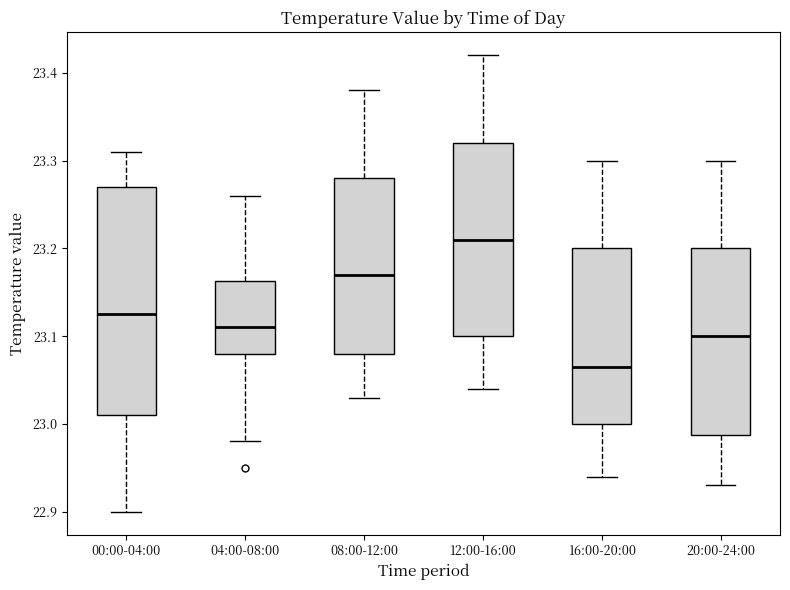

Reading left to right, transcribe this box plot: for each box, give where its median line is, the range the box spans, and where its two whiskers end, as read against the y-axis. The values are not printed on the chart, so give them approximately, as read against the axis.

00:00-04:00: median 23.13, box 23.01 to 23.27, whiskers 22.90 to 23.31
04:00-08:00: median 23.11, box 23.08 to 23.16, whiskers 22.98 to 23.26
08:00-12:00: median 23.17, box 23.08 to 23.28, whiskers 23.03 to 23.38
12:00-16:00: median 23.21, box 23.10 to 23.32, whiskers 23.04 to 23.42
16:00-20:00: median 23.07, box 23.00 to 23.20, whiskers 22.94 to 23.30
20:00-24:00: median 23.10, box 22.99 to 23.20, whiskers 22.93 to 23.30